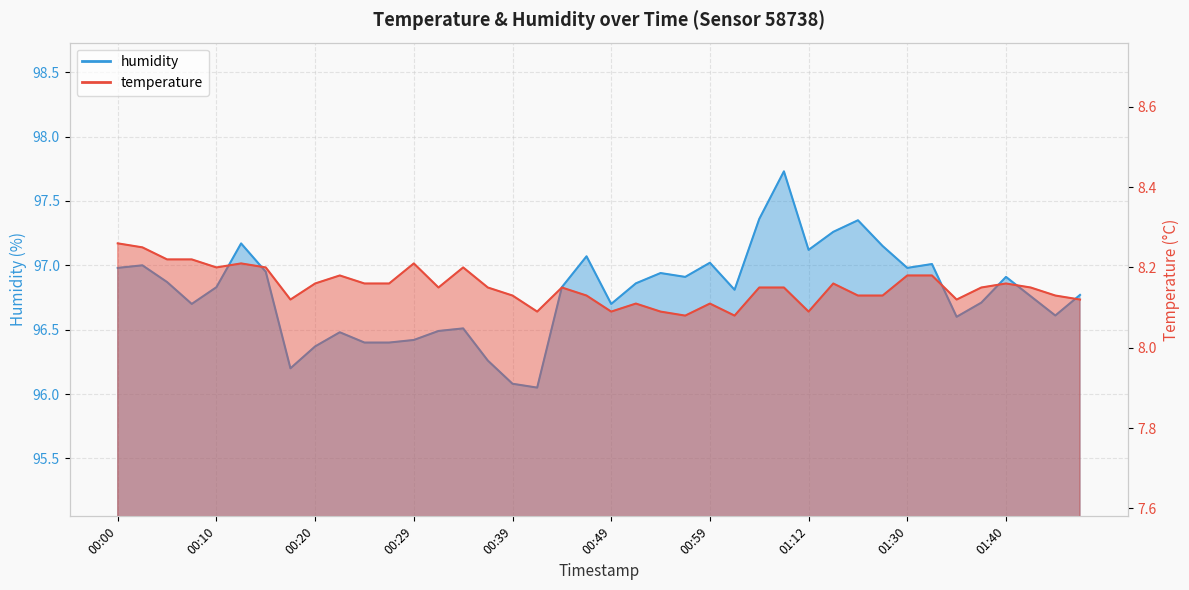

How many categories are shown in the chart?

40